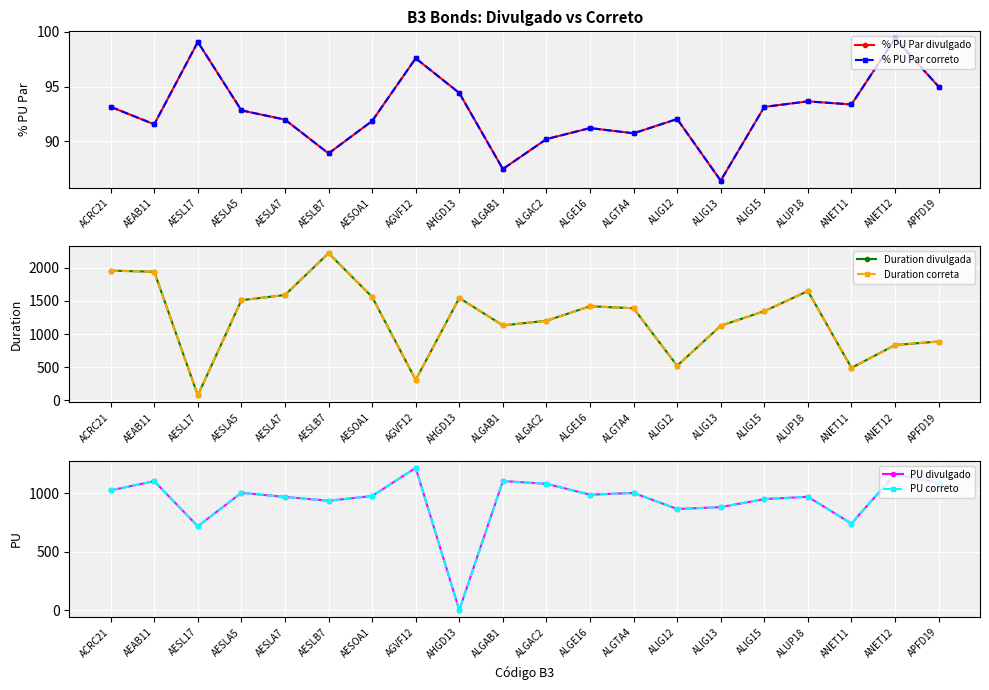

What is the spread (max minus min) of values at AHGD13?

1543.8